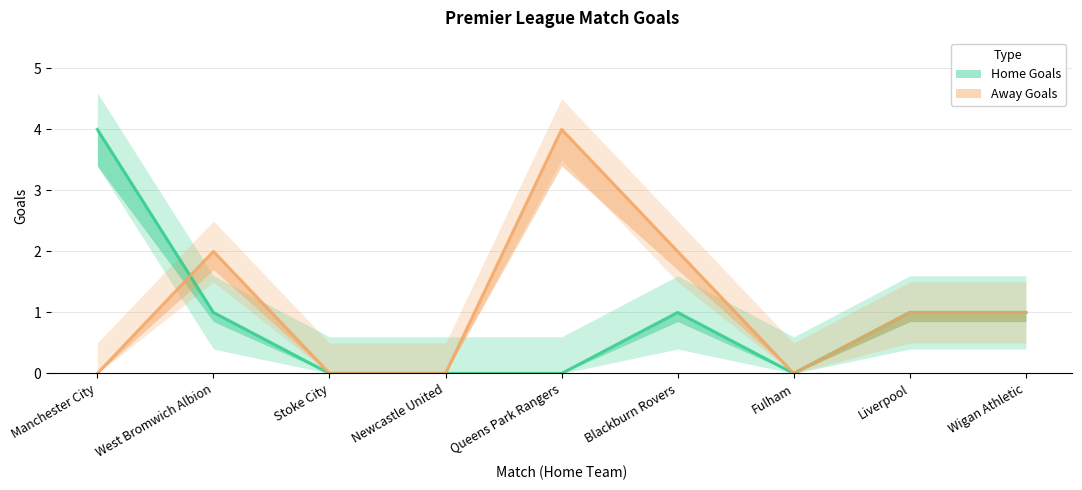

In Home Goals, how many points are higher than both neighbors (excluding endpoints)?

1